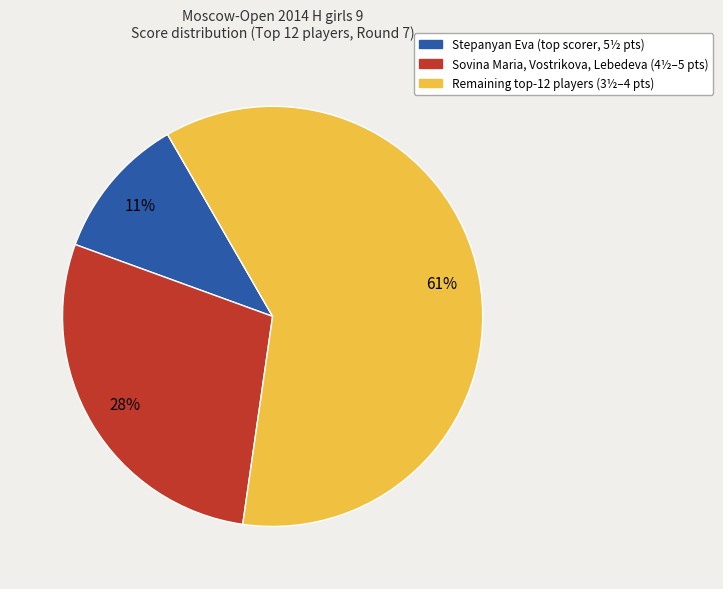

What percentage is the Sovina Maria, Vostrikova, Lebedeva (4½–5 pts) slice, to the nearest percent?

28%